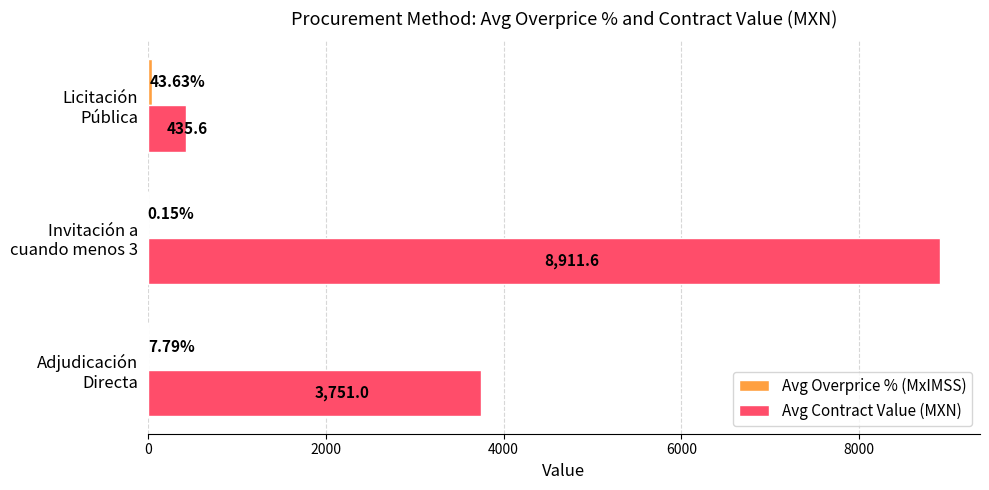

Count the number of data series in this chart.

2